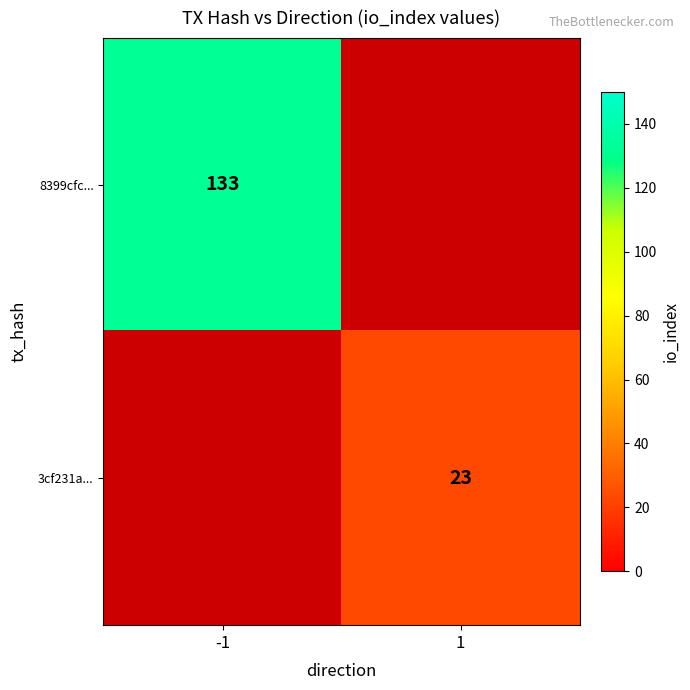

True or false: 8399cfc... has a value of 133 at -1.

True